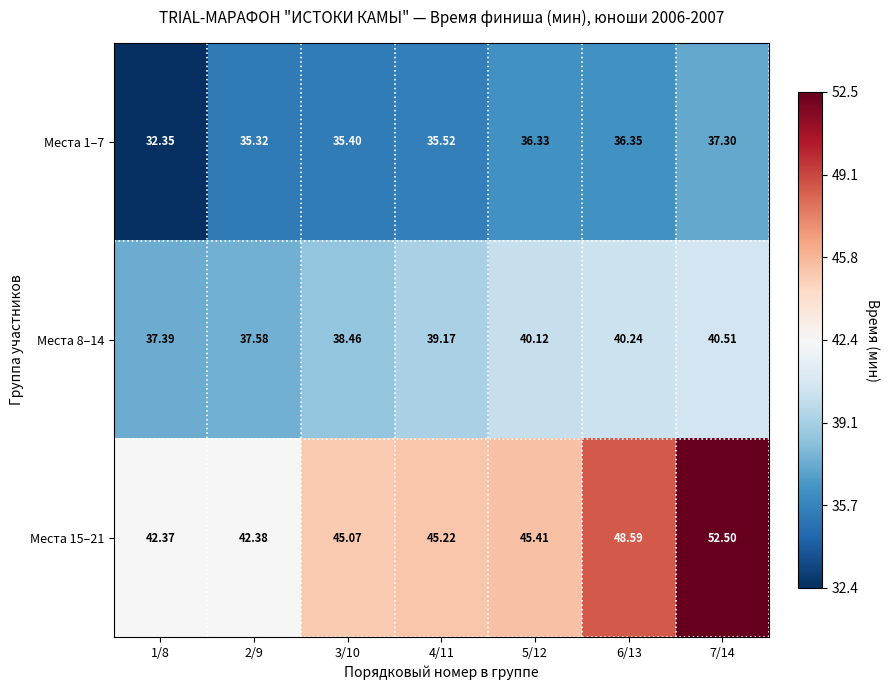

How many categories are shown in the chart?

7